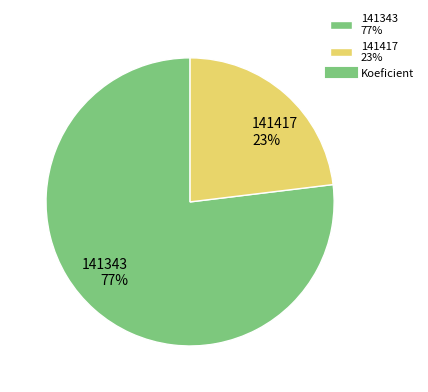

Is 141343 the majority of the pie?

Yes